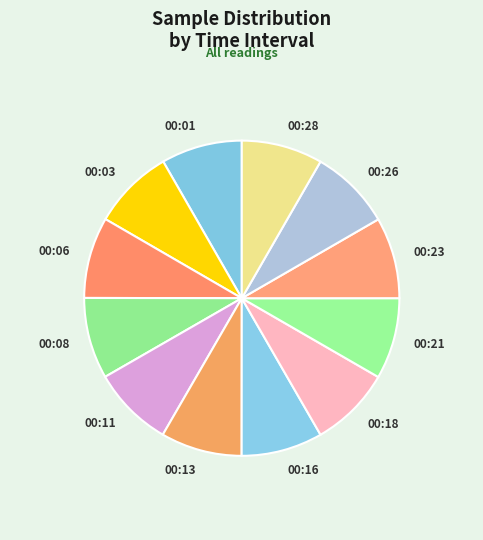

Is there a majority slice in this chart?

No